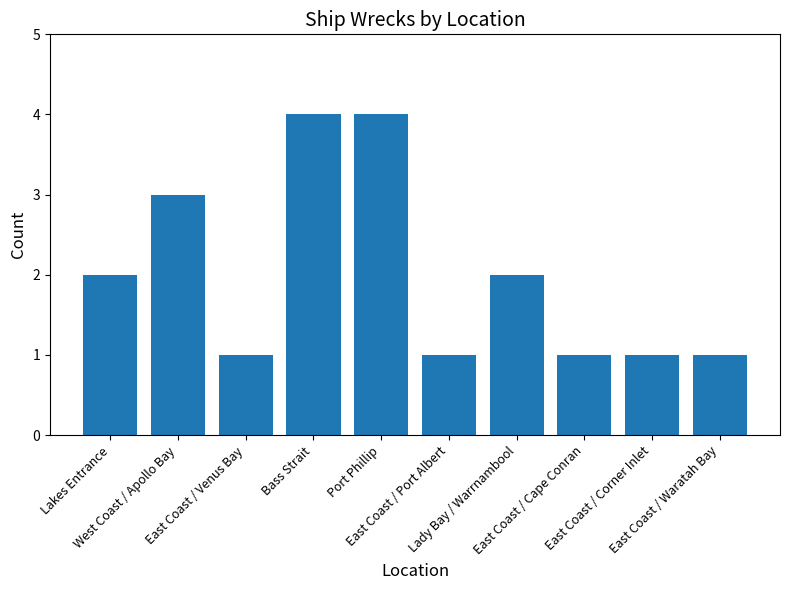

What is the difference between the maximum and minimum values?

3